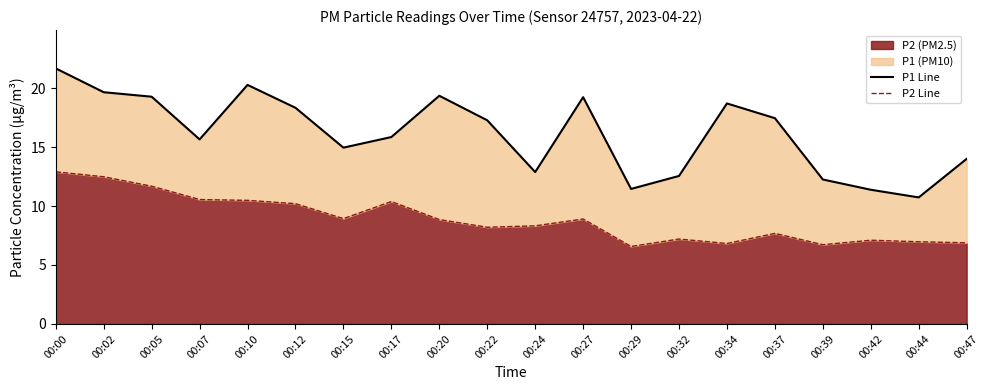

True or false: P1 Line and P2 Line intersect in this chart.

False